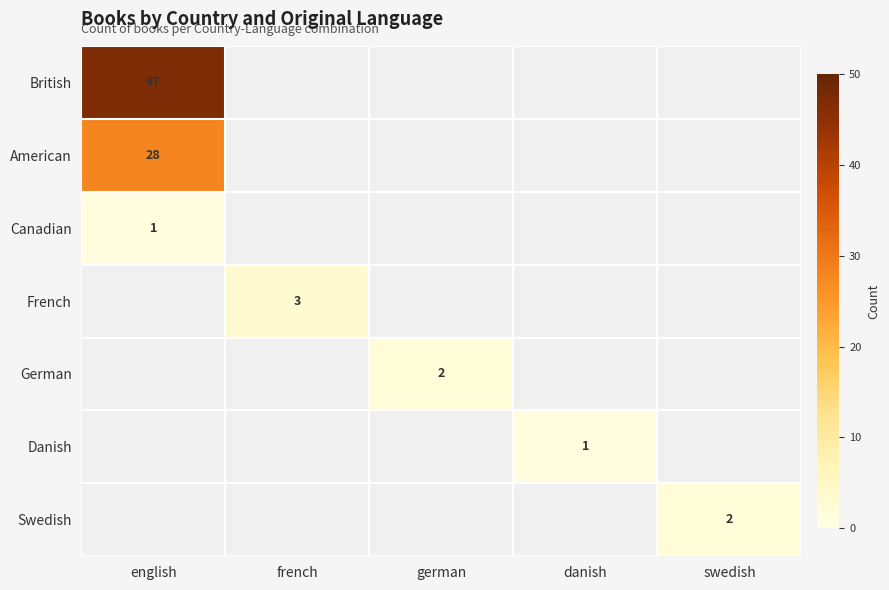

The American series shows 37 at english. True or false?

False